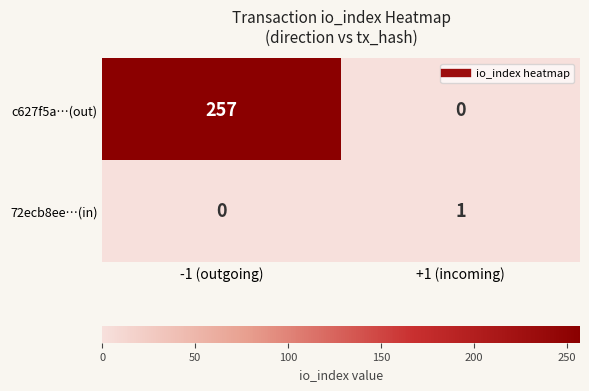

Reading right to left, extract all data points from this chart.

c627f5a…(out): +1 (incoming)=0	-1 (outgoing)=257
72ecb8ee…(in): +1 (incoming)=1	-1 (outgoing)=0